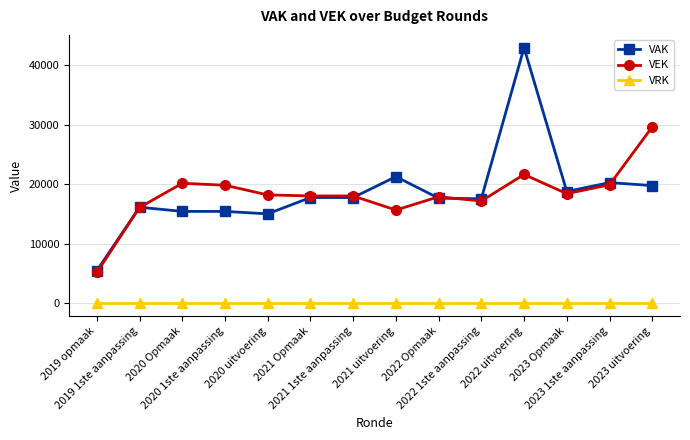

True or false: VEK has more than 0 interior local peaks.

True